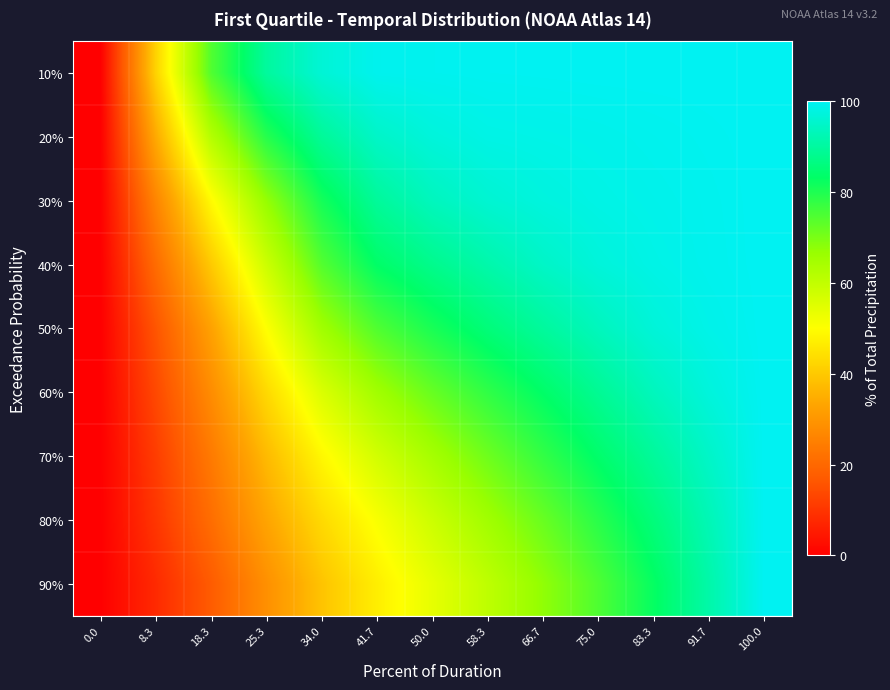

Rank the series by their maximum value, from lowest to highest.

10%, 20%, 30%, 40%, 50%, 60%, 70%, 80%, 90%